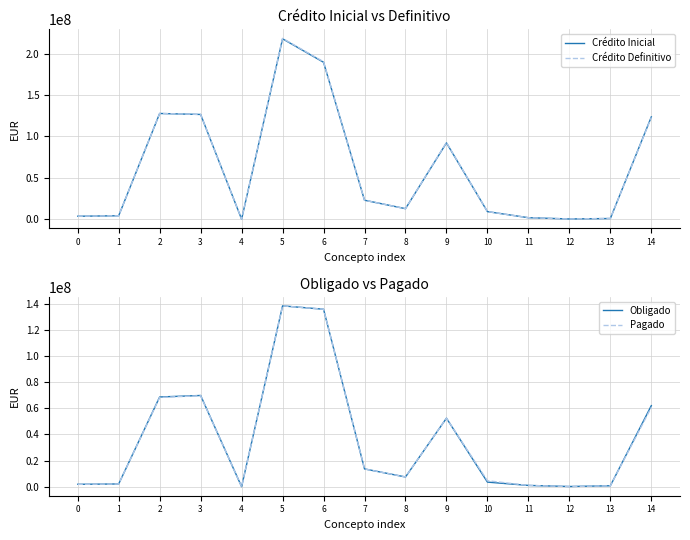

What is the difference between the Pagado values at 14 and 0?

58872925.4